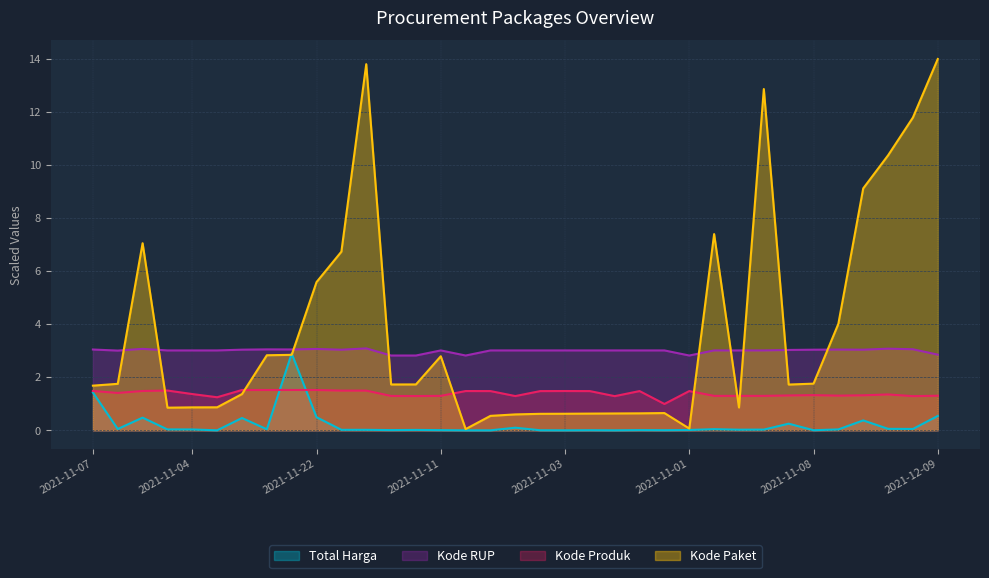

How many interior local peaks does the Total Harga series have?

10